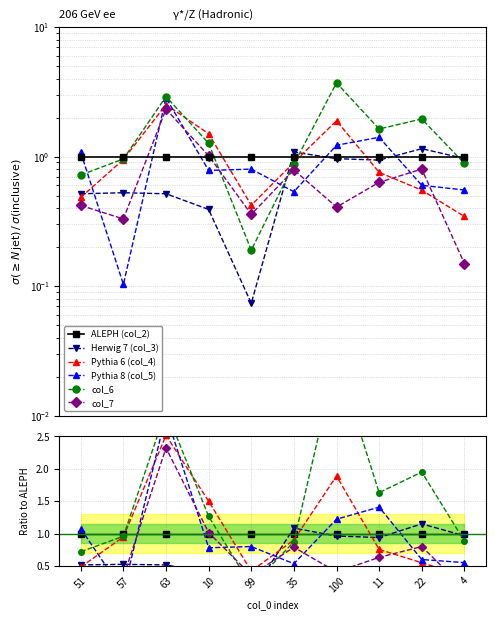

What is the smallest value displayed?

0.1